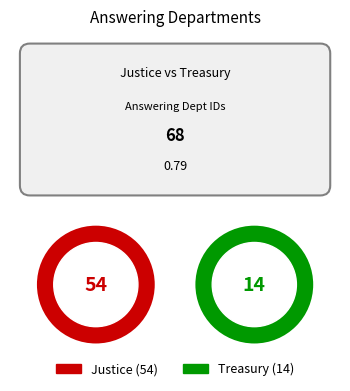

Is the sum of Justice and Treasury greater than half?

Yes